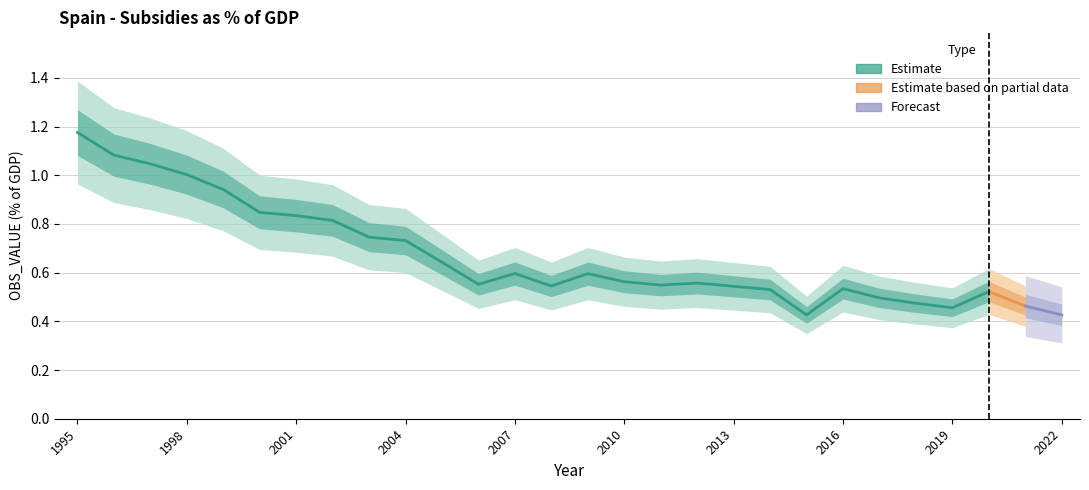

What is the value of the 7th point from the left?

0.8